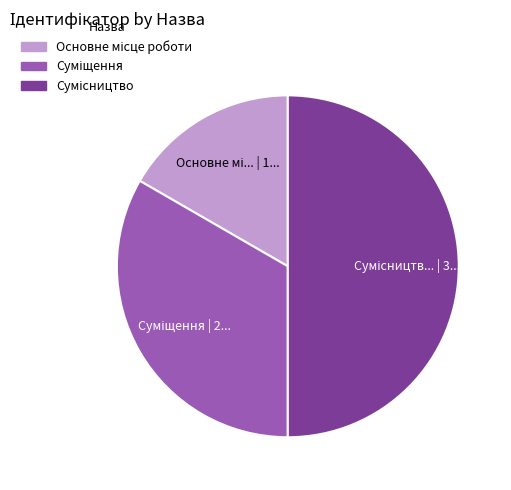

Count the number of slices in the pie.

3